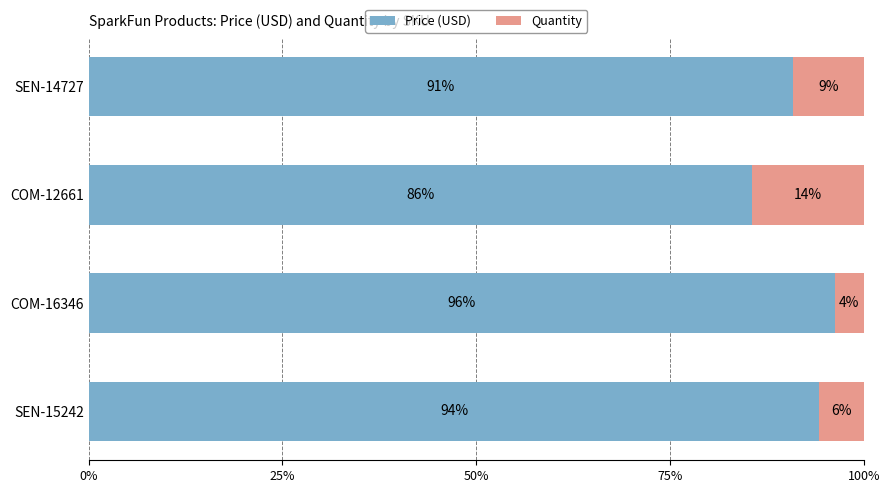

What are all the series names shown in the legend?

Price (USD), Quantity